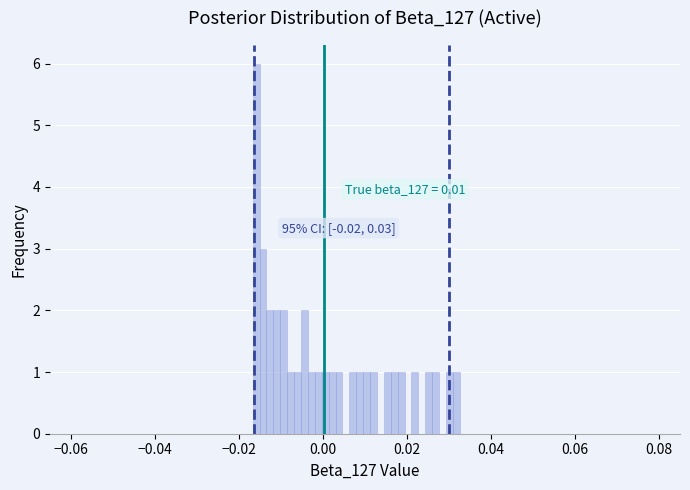

Read against the x-axis, roughly where is the centre of the tallest bar?

-0.016